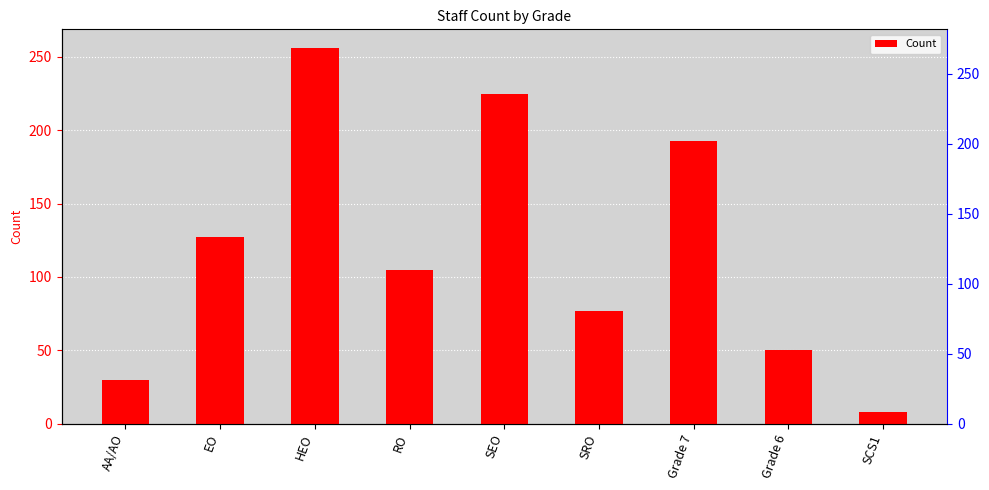

What is the ratio of the value at SRO to the value at Grade 6?

1.5